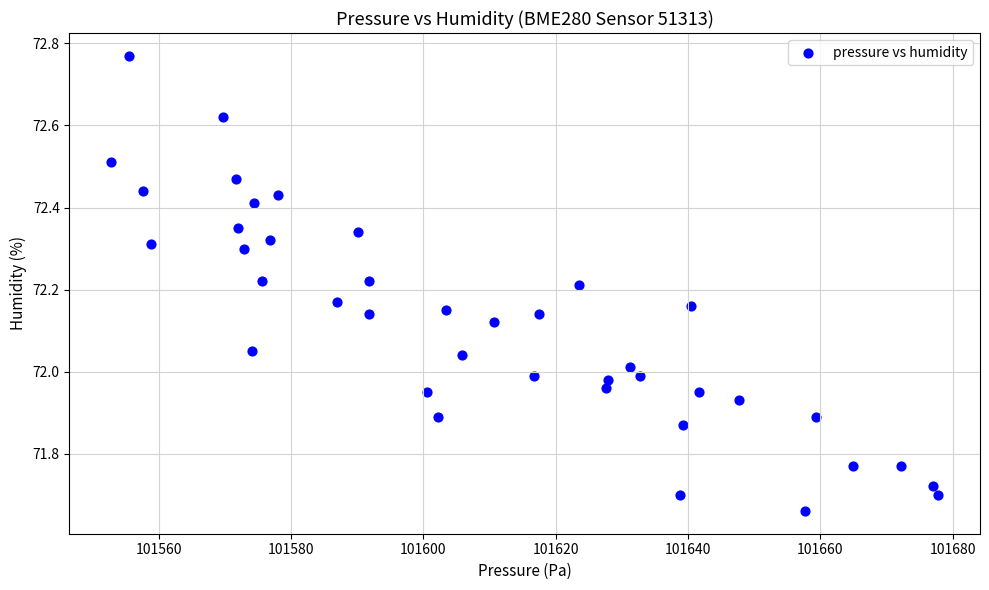

What is the range of X values (max minus min)?

125.0